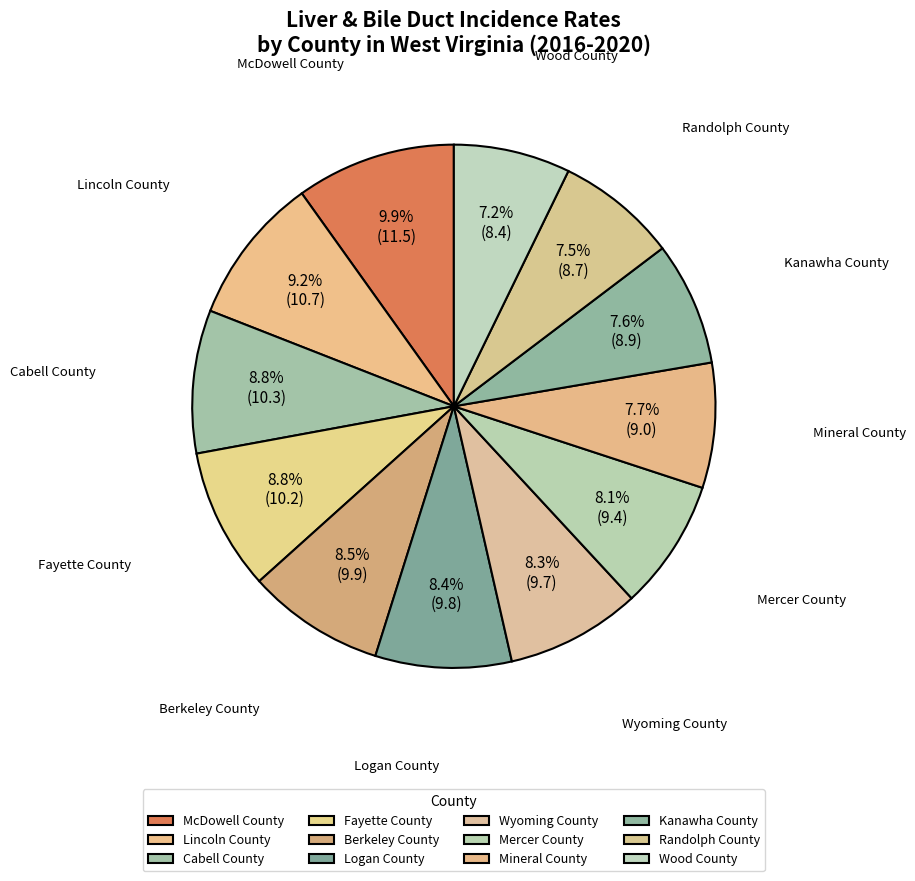

What percentage is NOT represented by Wood County?

92.8%